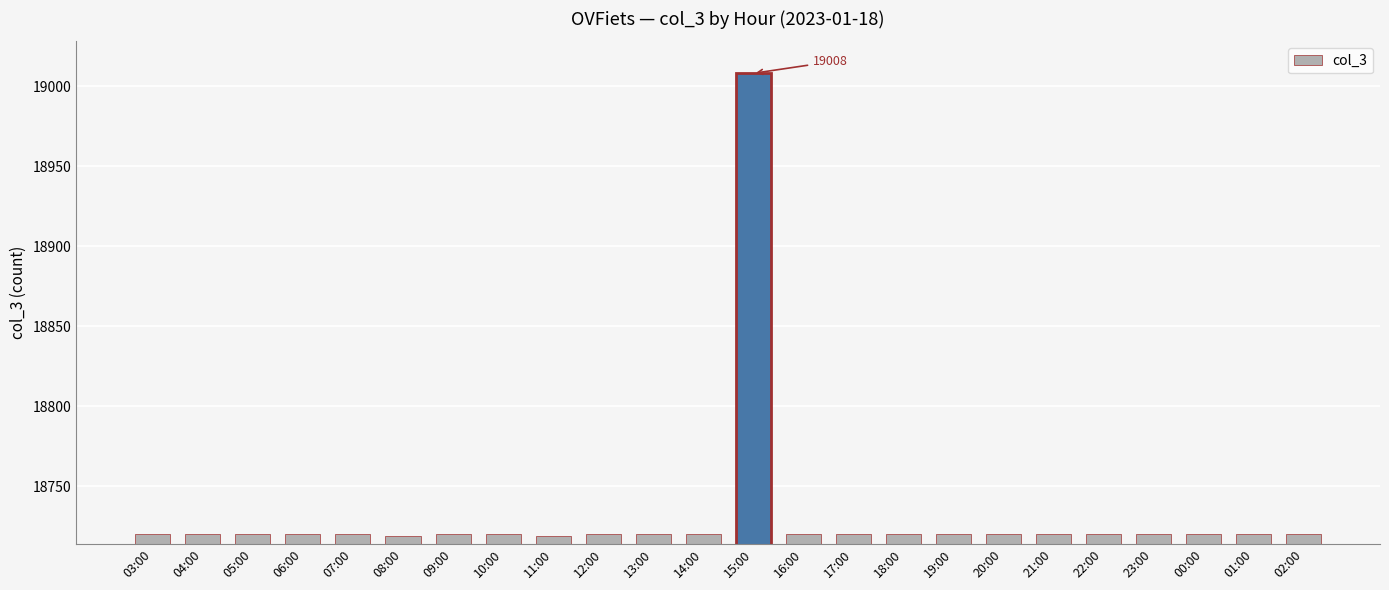

What is the sum of the values at 03:00 and 23:00?

37440